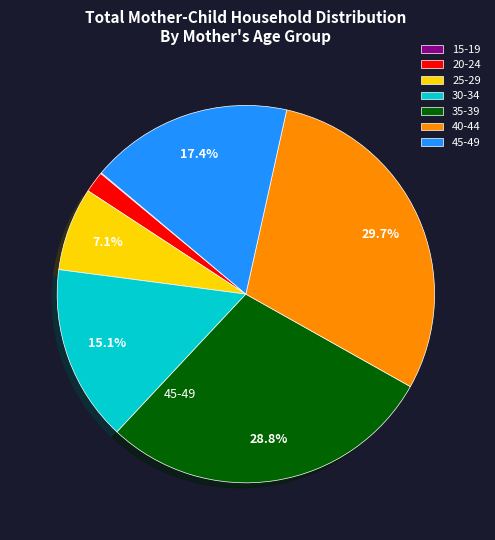

What is the ratio of the value at 35-39 to the value at 30-34?

1.9